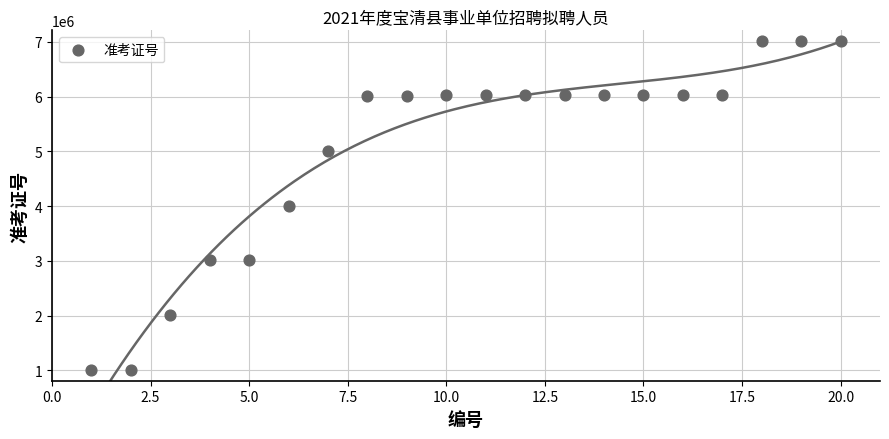

What is the range of X values (max minus min)?

19